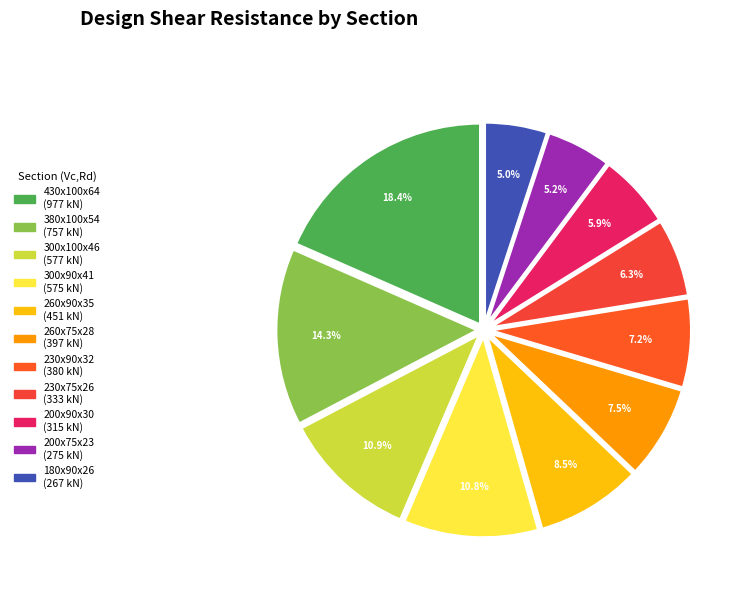

Does any single category account for the majority?

No